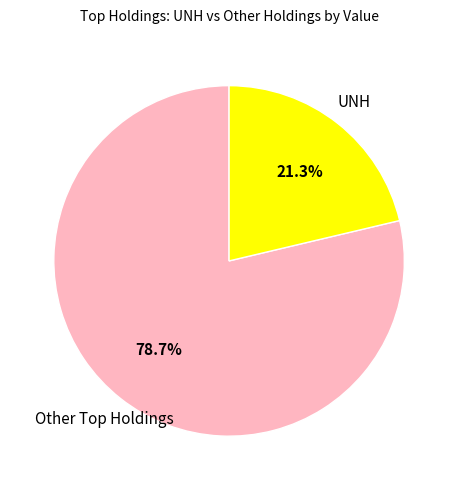

Which category has the biggest portion of the pie?

Other Top Holdings